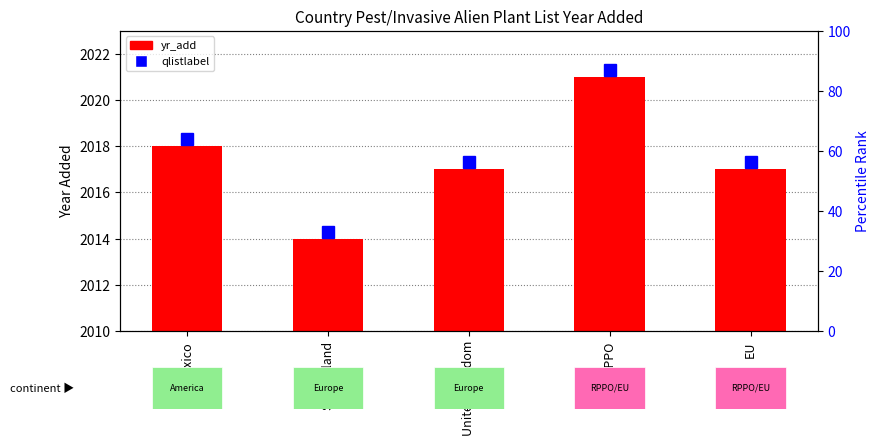

At which category does the chart reach its minimum across all series?

Switzerland